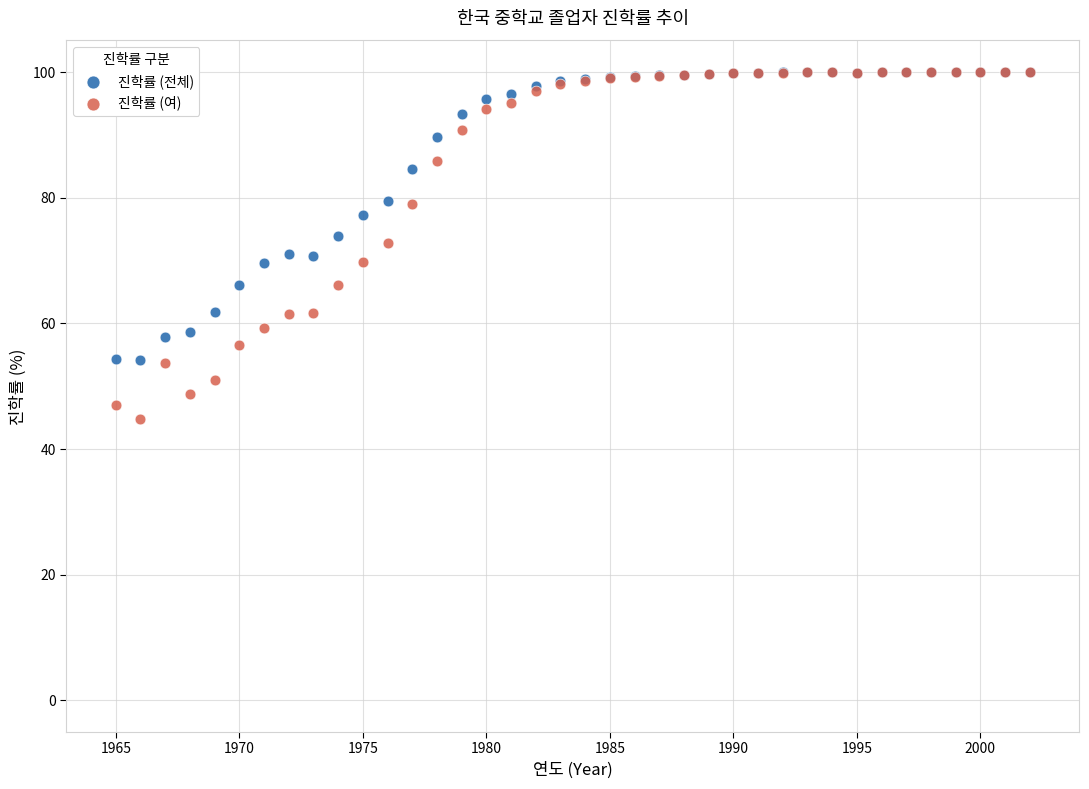

What are all the series names shown in the legend?

진학률 (전체), 진학률 (여)